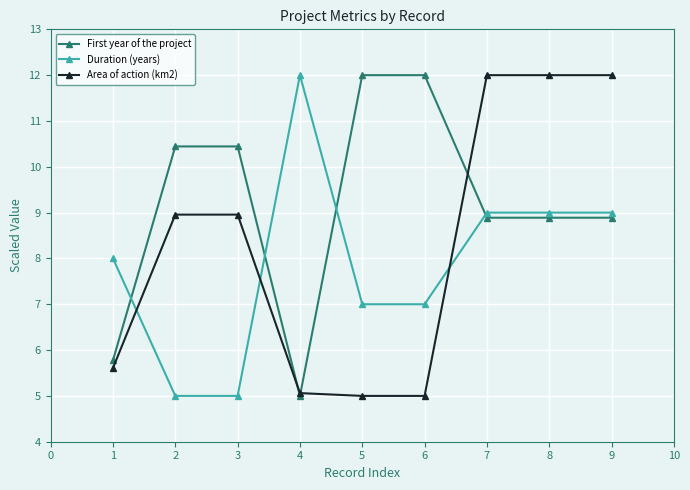

What is the maximum value for Area of action (km2)?

12.0